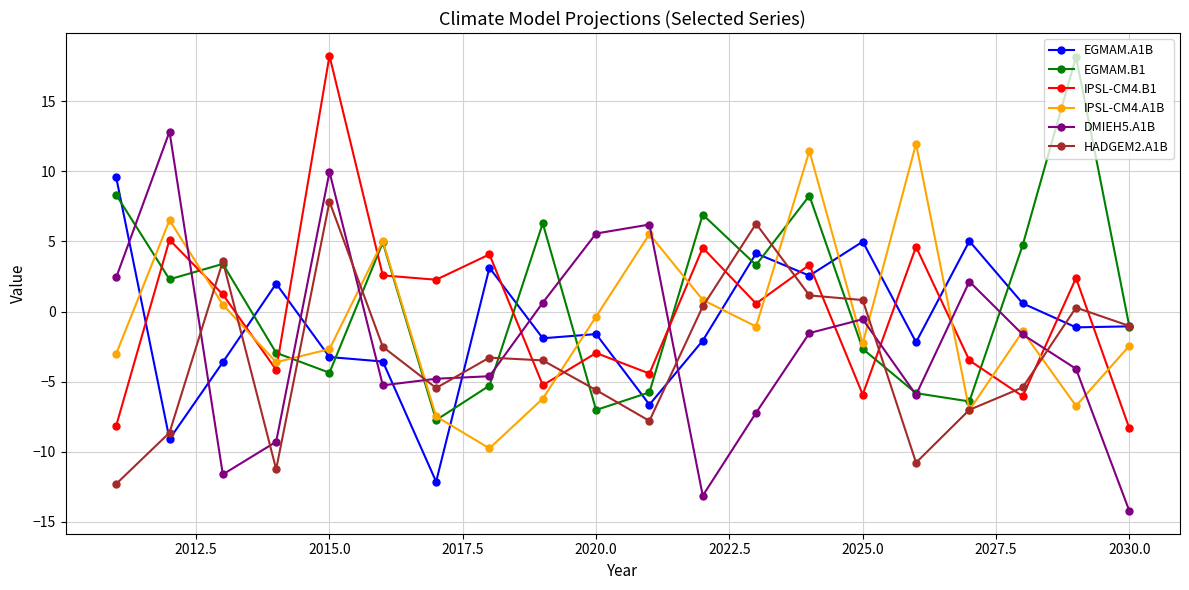

What is the minimum value for HADGEM2.A1B?

-12.3